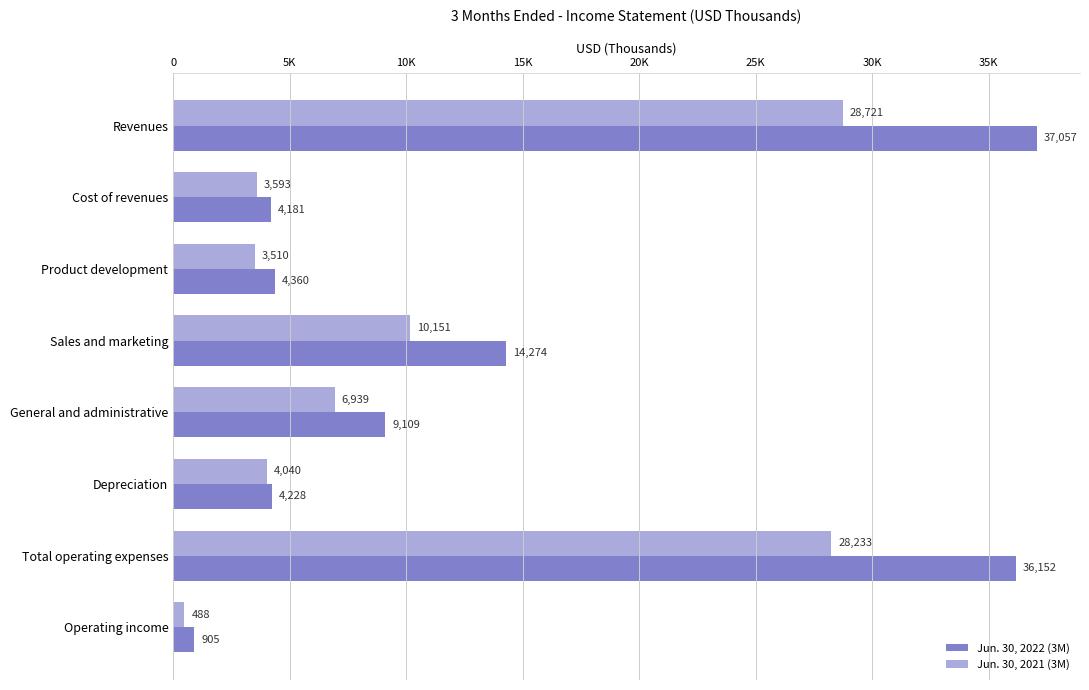

What are all the series names shown in the legend?

Jun. 30, 2022 (3M), Jun. 30, 2021 (3M)